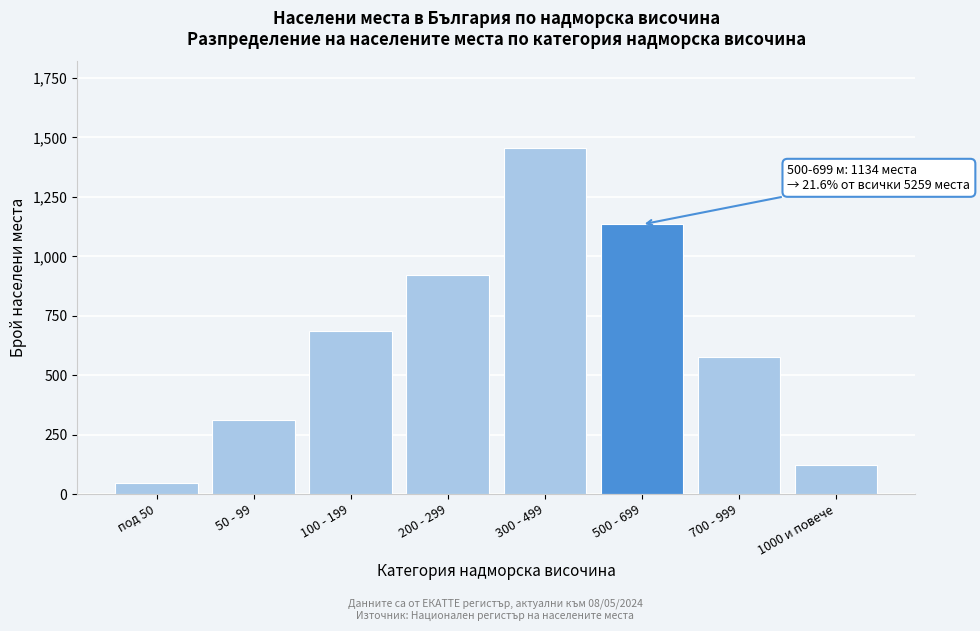

Reading left to right, list all the values displayed in this chart.

под 50=45	50 - 99=312	100 - 199=687	200 - 299=923	300 - 499=1456	500 - 699=1134	700 - 999=578	1000 и повече=124